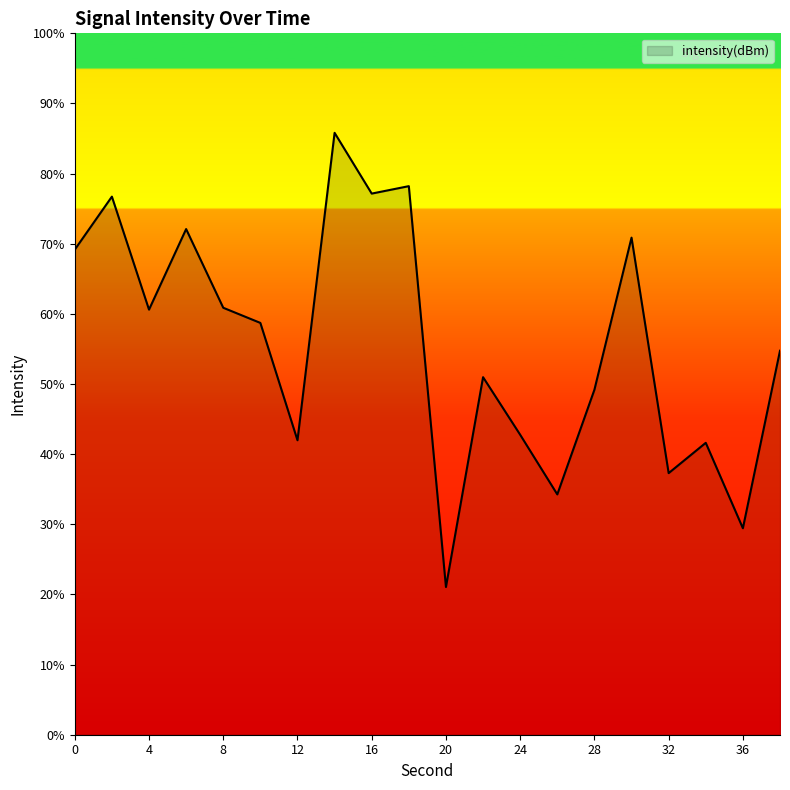

What is the difference between the maximum and minimum values?

64.8